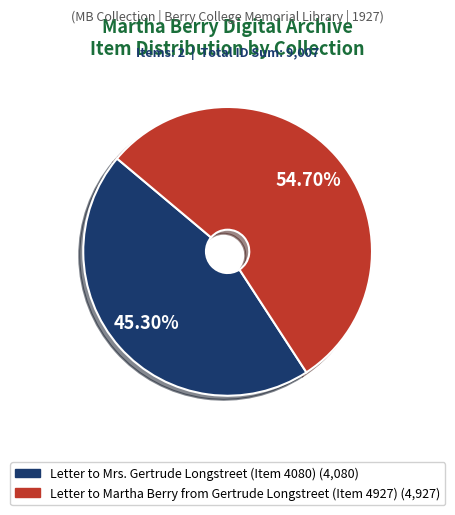

How many slices are in this pie chart?

2